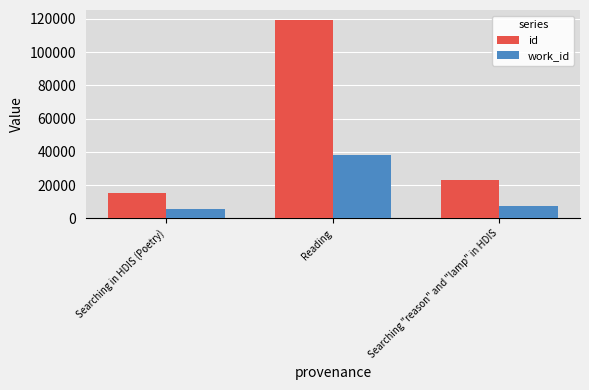

What is the maximum value for id?

119436